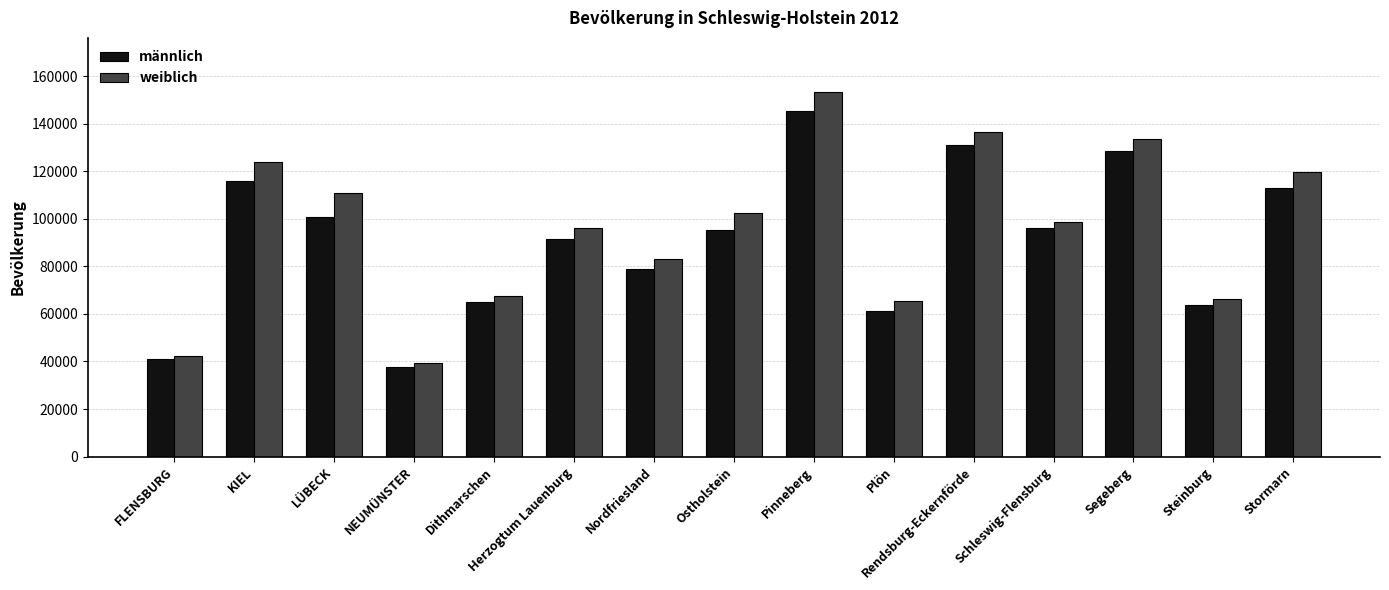

True or false: männlich has a value of 37546 at NEUMÜNSTER.

True